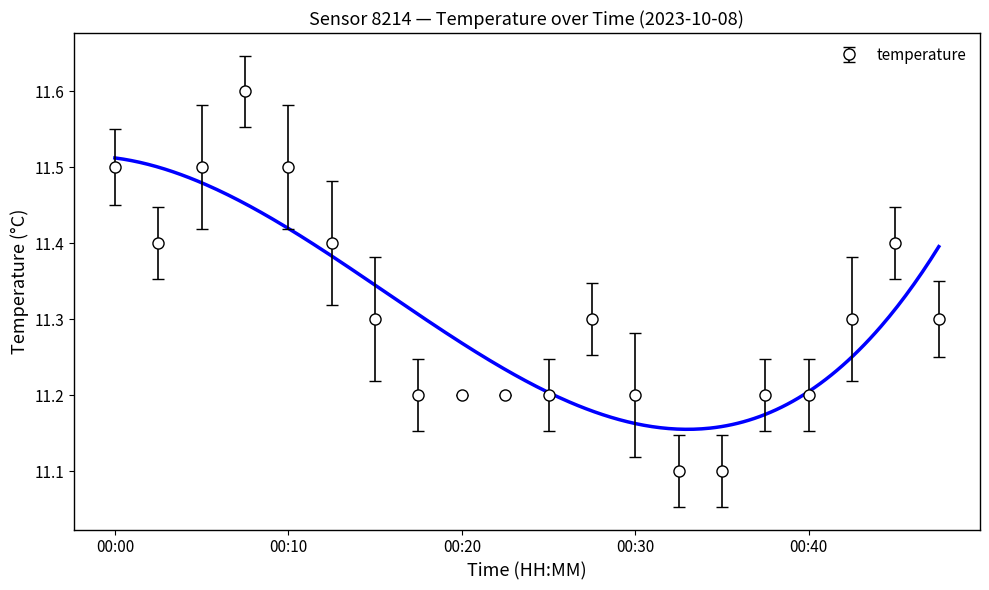

What is the difference between the maximum and second lowest values?

0.5